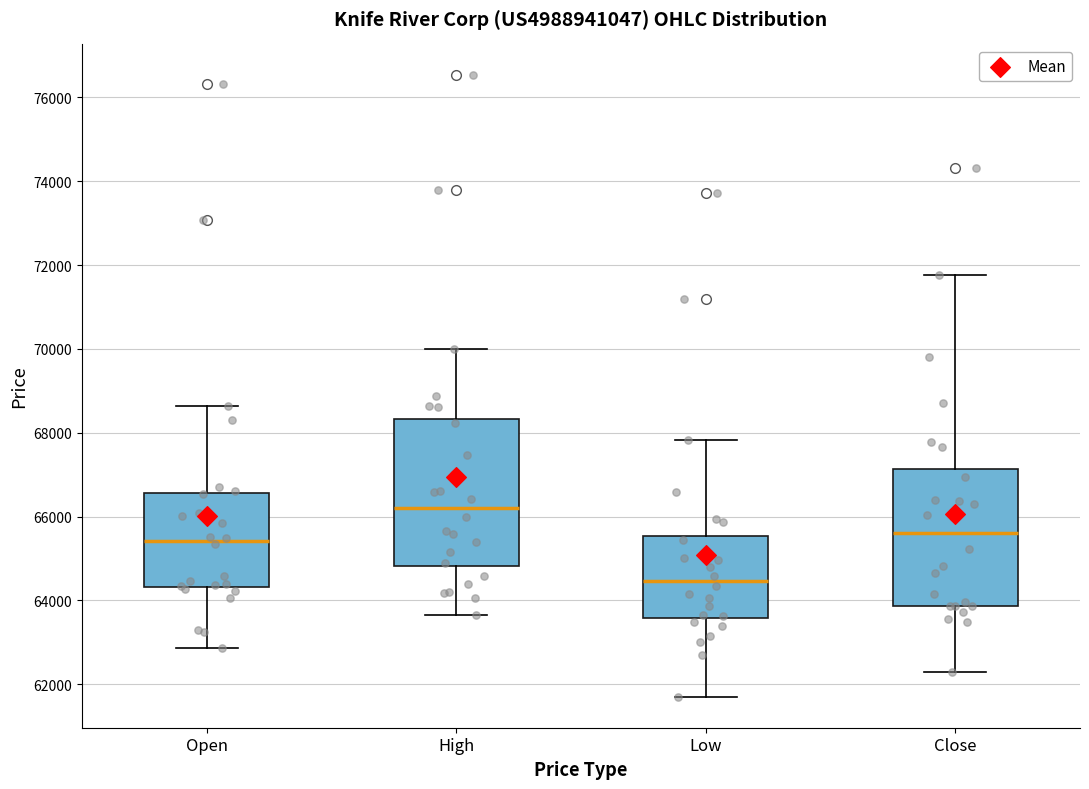

Which box is the tallest, from its lower edge to its upper edge?

High